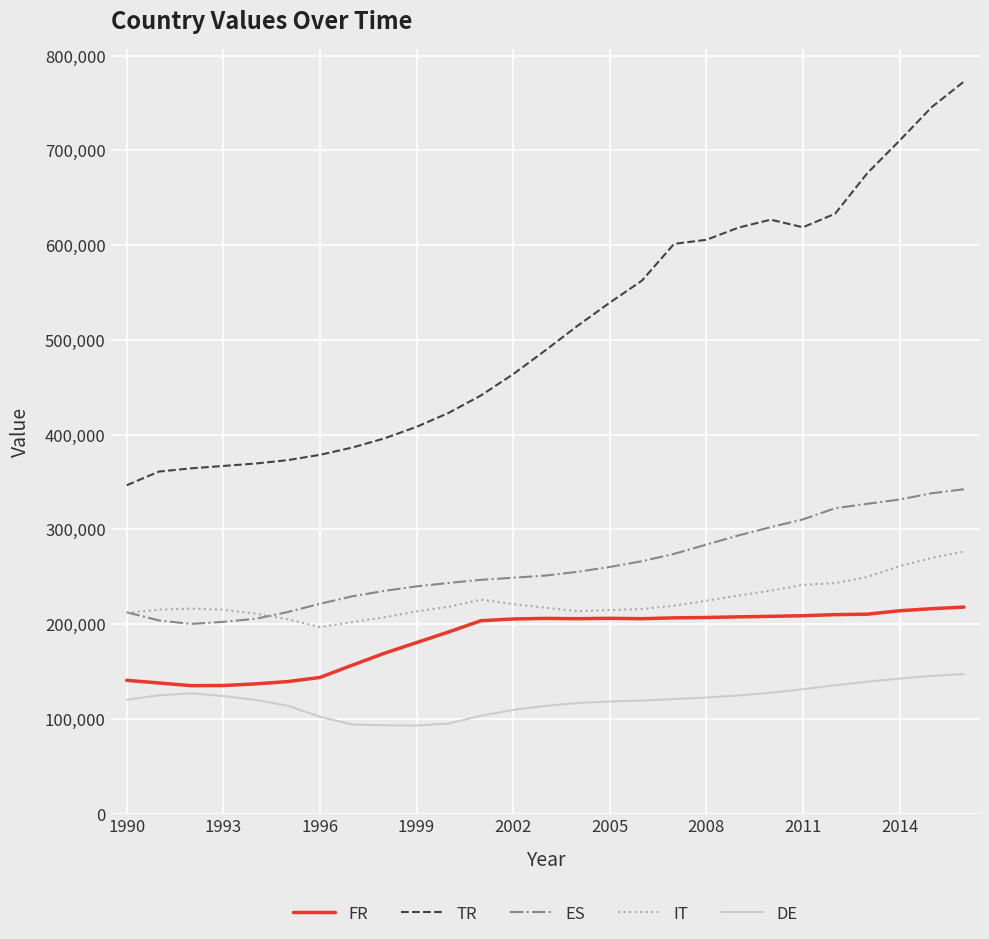

Which series has the largest total across all categories?

TR